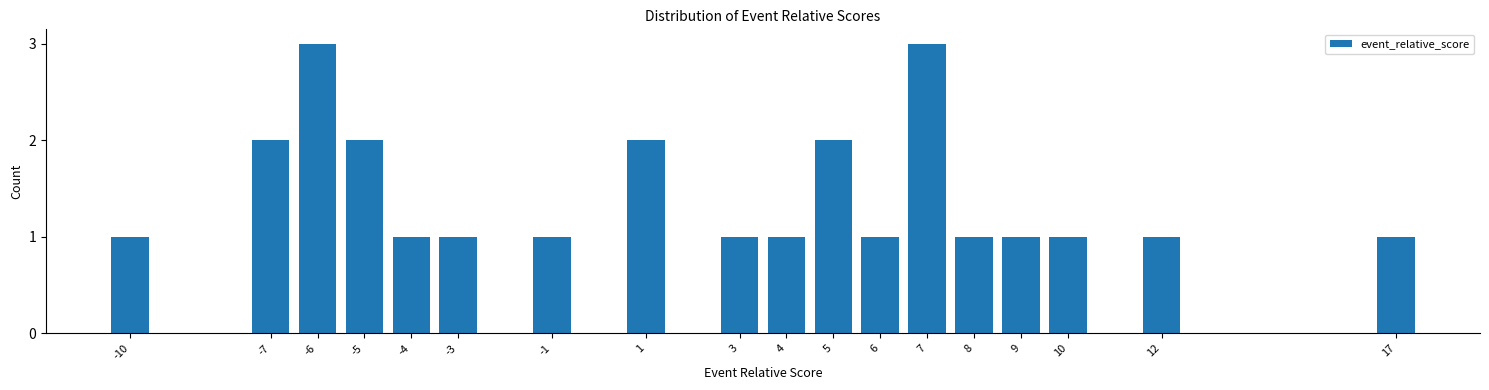

Reading right to left, what are all the values shown in this chart?

17=1	12=1	10=1	9=1	8=1	7=3	6=1	5=2	4=1	3=1	1=2	-1=1	-3=1	-4=1	-5=2	-6=3	-7=2	-10=1